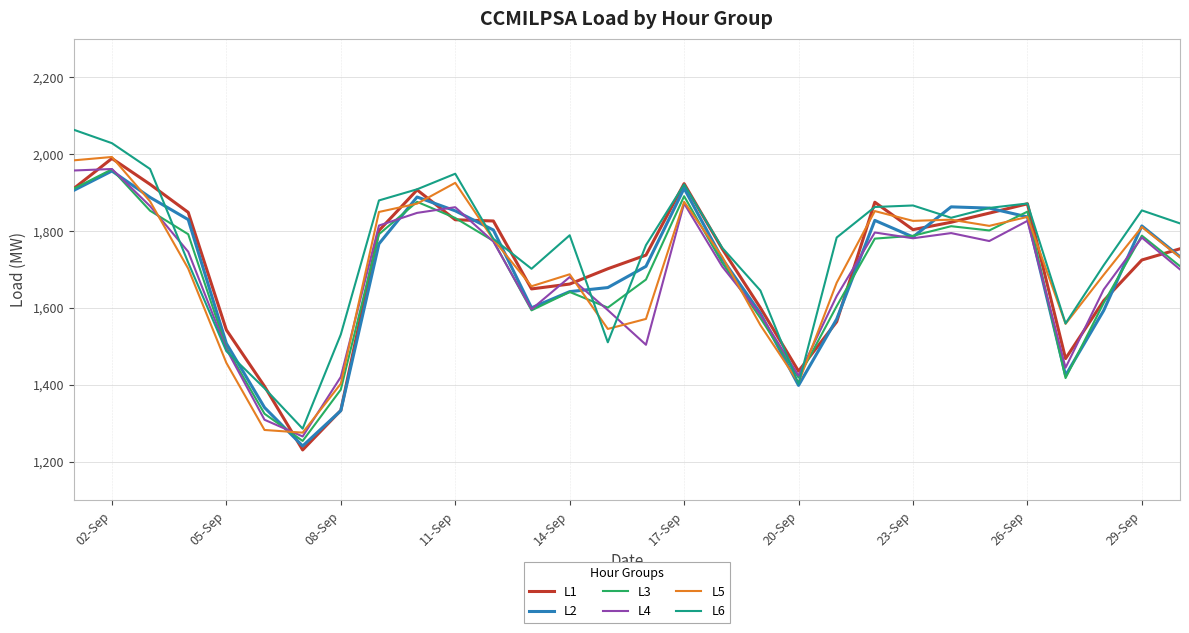

True or false: L1 has more than 0 points higher than both neighbors.

True